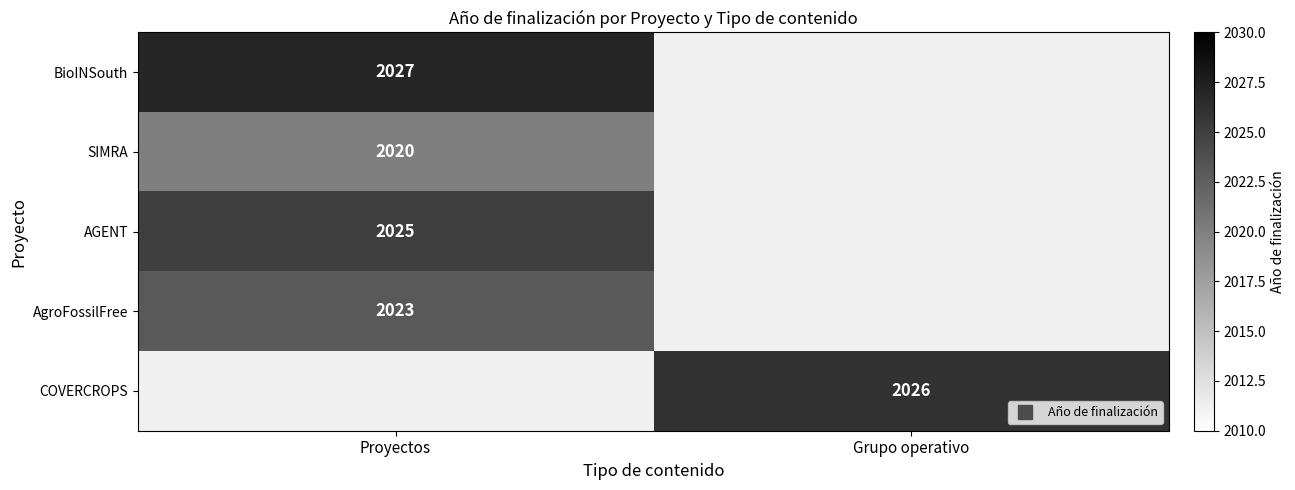

Which category has the highest value in the AGENT series?

Proyectos